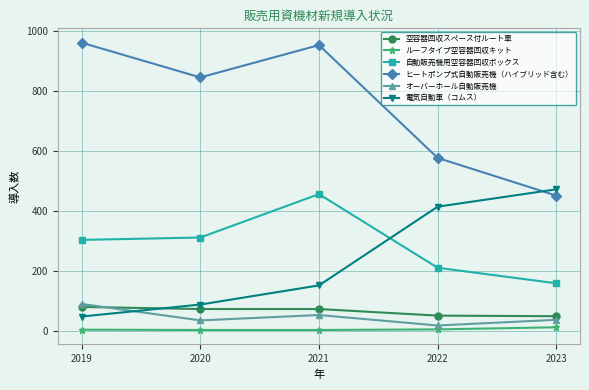

True or false: ルーフタイプ空容器回収キット has a value of 4 at 2022.

True